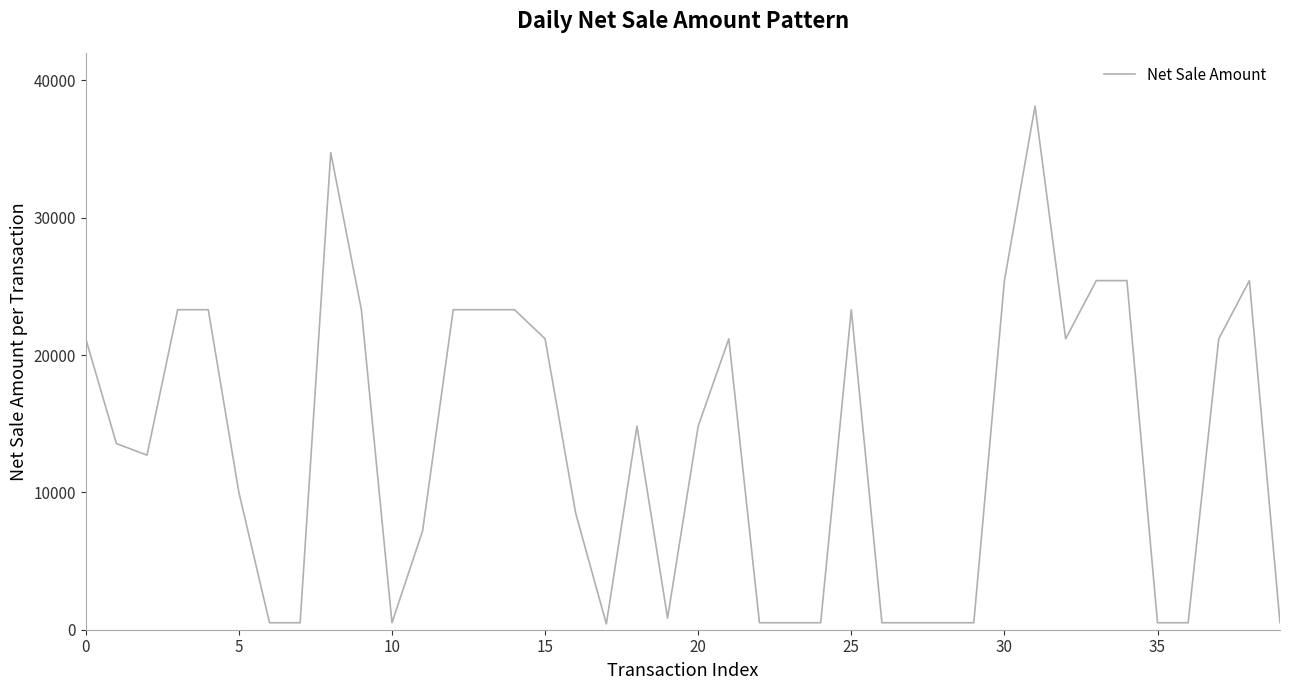

What is the maximum value shown in the chart?

38135.6